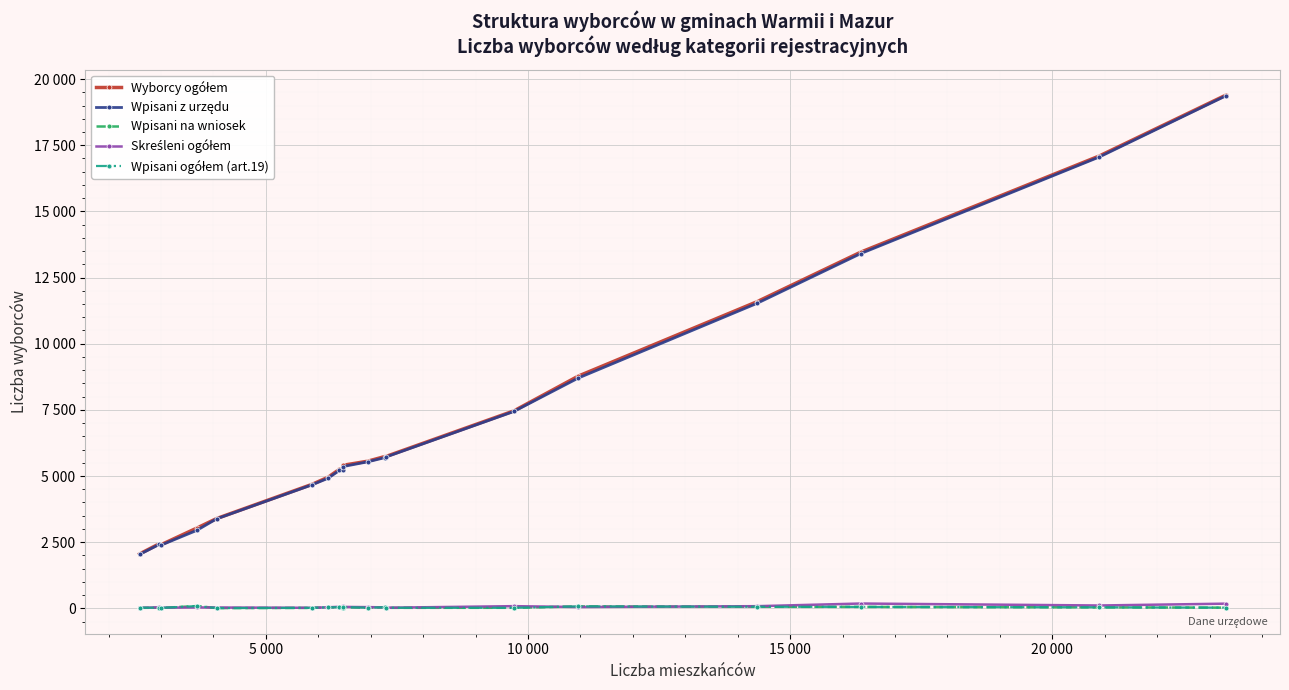

Is this an area chart (filled region under the line)?

No